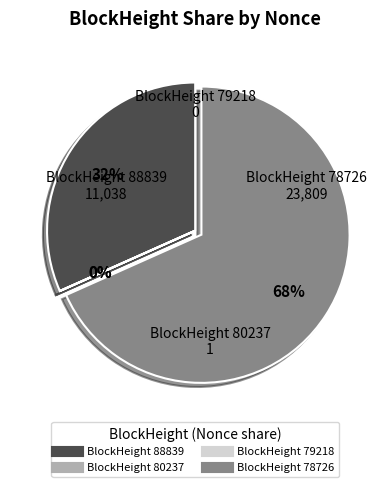

To the nearest percent, what is the average slice percentage?

25%